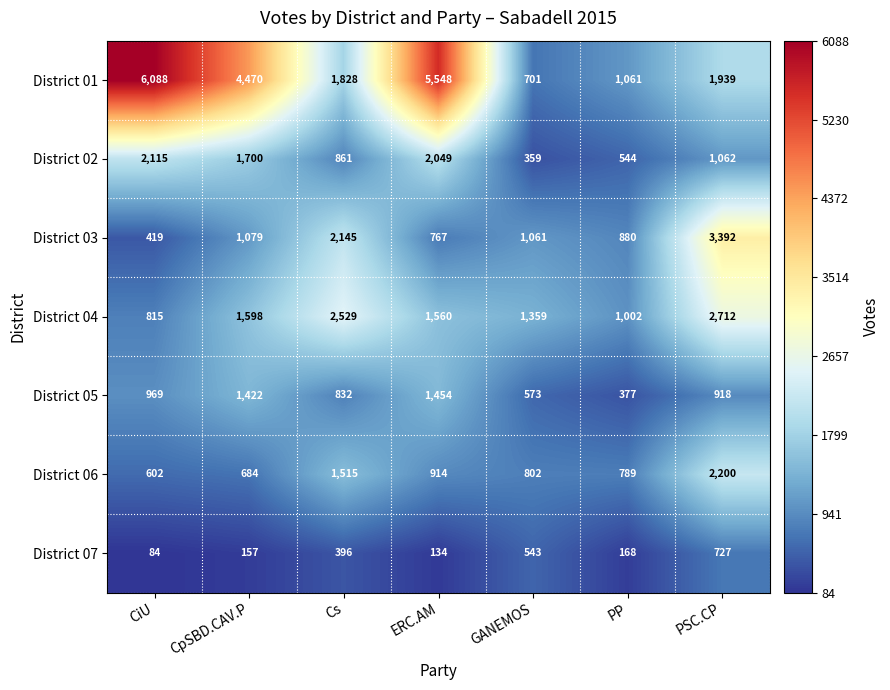

True or false: District 06 has a value of 585 at ERC.AM.

False